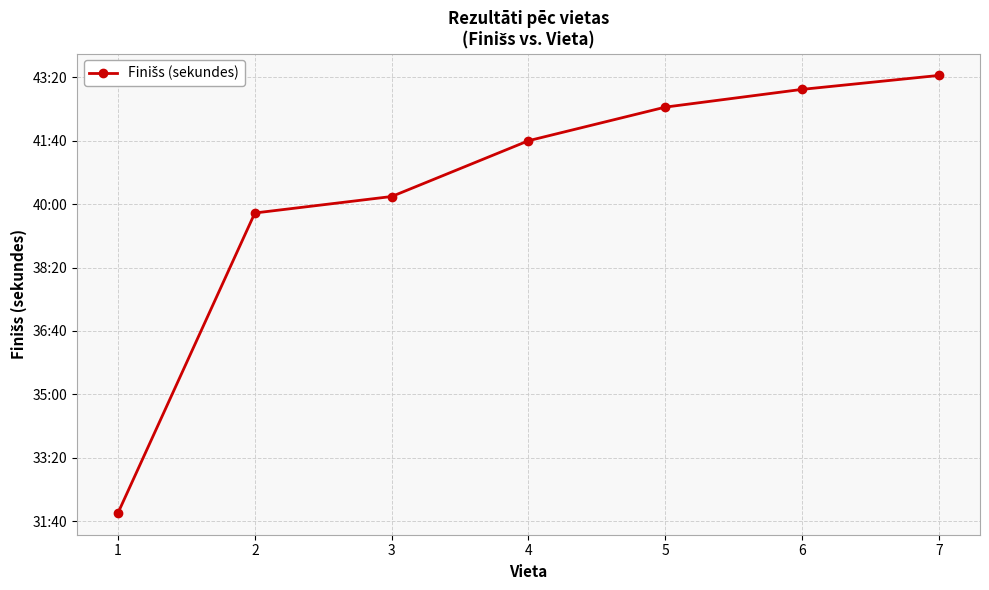

True or false: the data shows 1913 at 1.

True